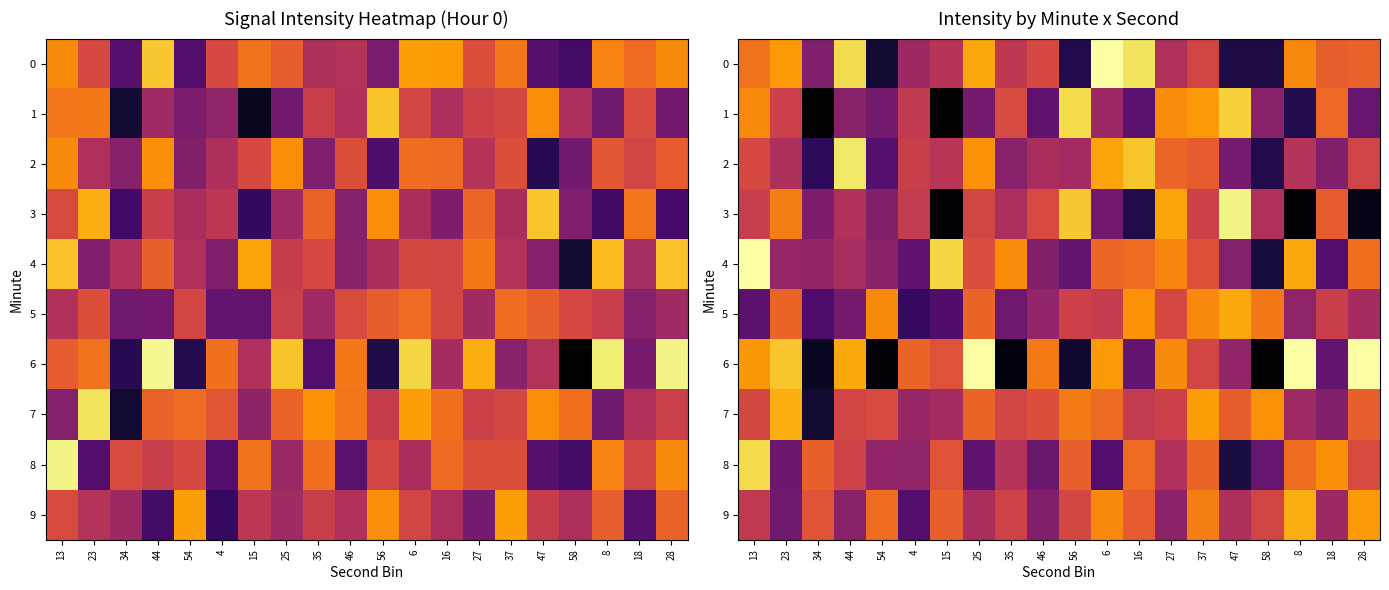

At how many categories does at least one series exceed -79?

1